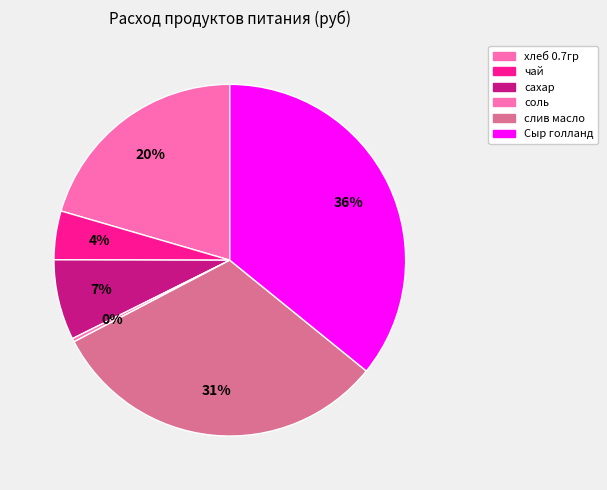

Which has a higher value, Сыр голланд or сахар?

Сыр голланд